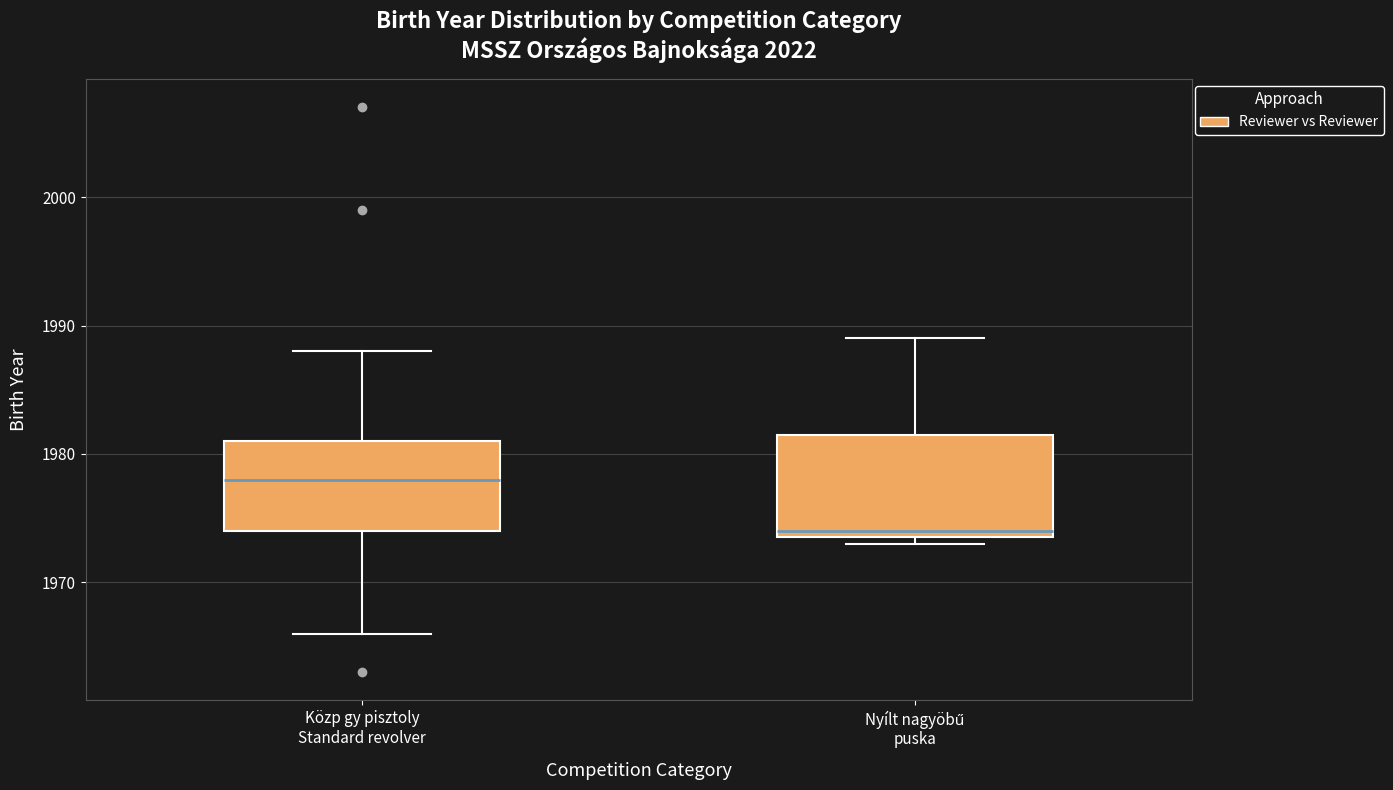

Reading left to right, transcribe this box plot: for each box, give where its median line is, the range the box spans, and where its two whiskers end, as read against the y-axis. The values are not printed on the chart, so give them approximately, as read against the axis.

Közp gy pisztoly Standard revolver: median 1978, box 1974 to 1981, whiskers 1966 to 1988
Nyílt nagyöbű puska: median 1974 (just above the box's lower edge), box 1974 to 1982, whiskers 1973 to 1989